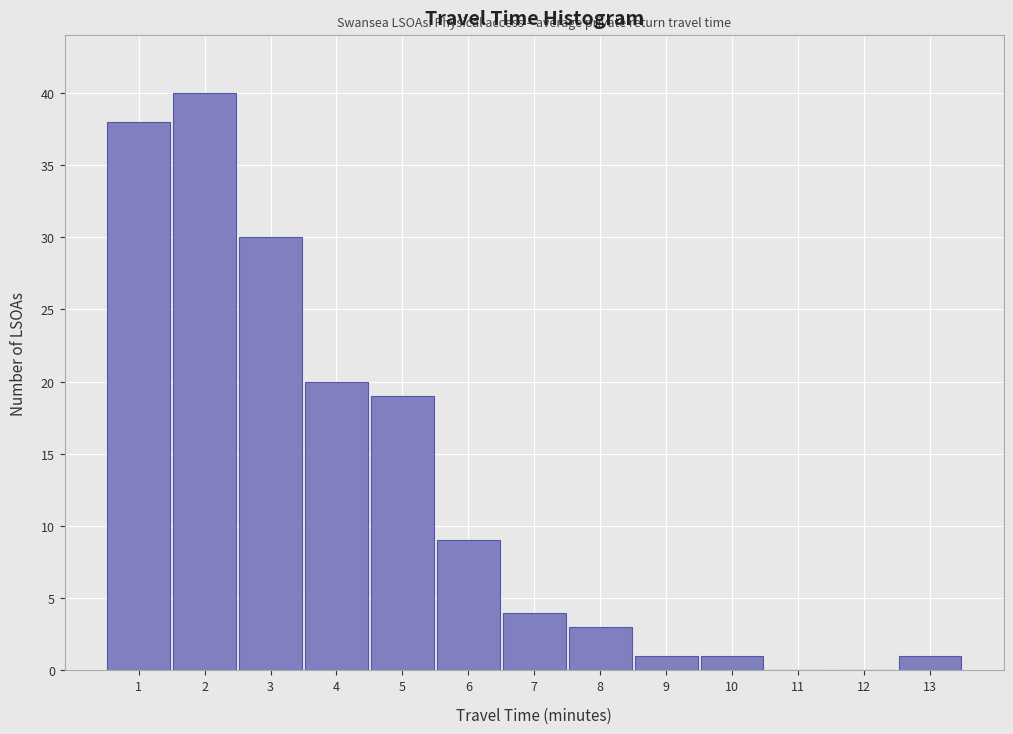

How tall is the bar that spans 2.5 to 3.5 on the x-axis? The values are not printed on the chart, so give them approximately, as read against the axis.

30